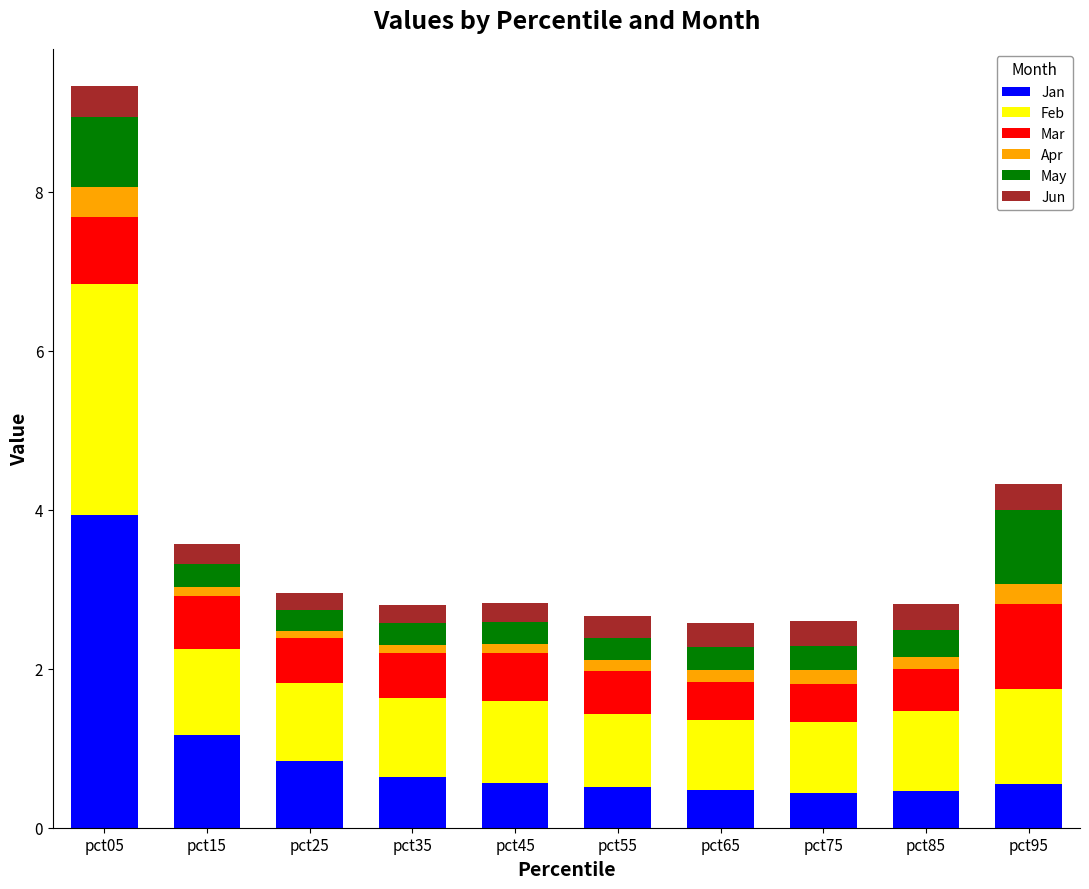

What is the highest value of the Jan series?

3.9